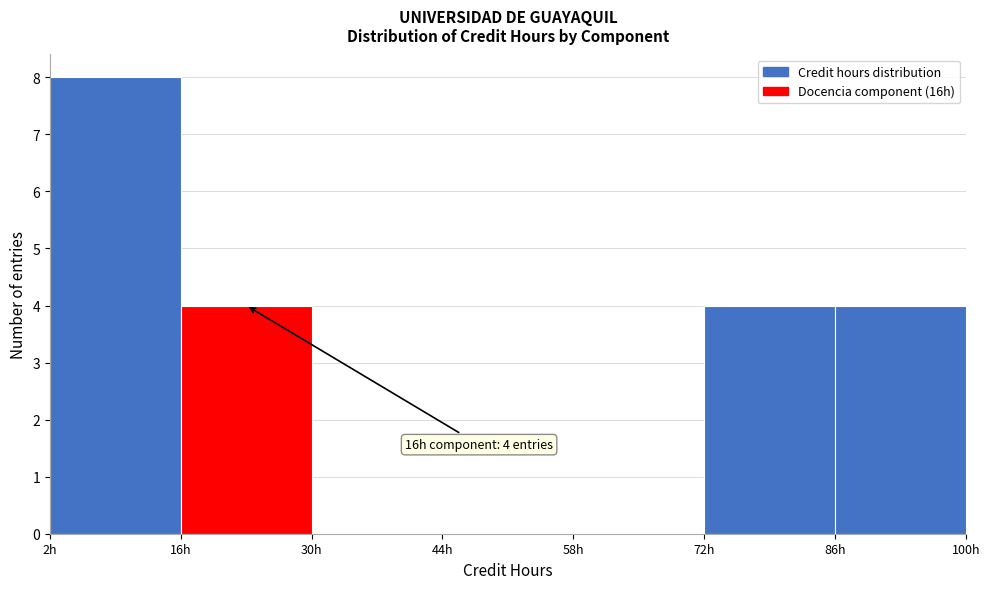

Which range on the x-axis has the tallest bar?

2 to 16